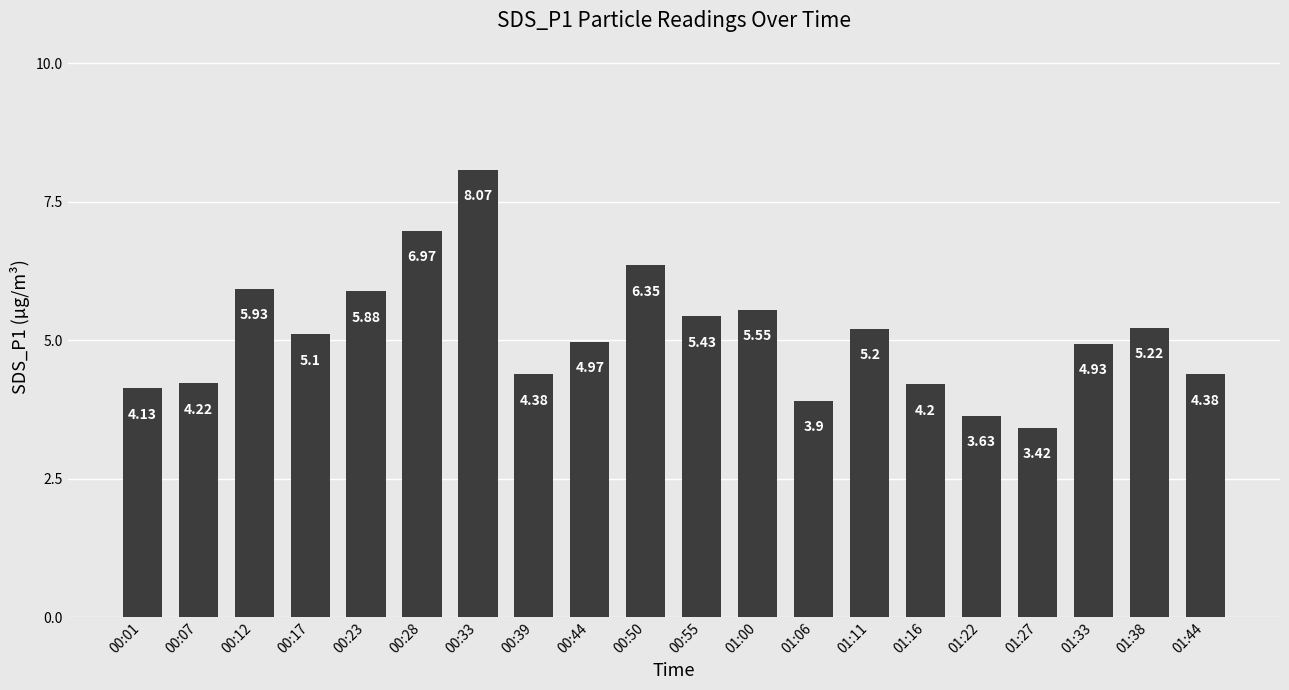

Which category has the lowest value across all series?

01:27